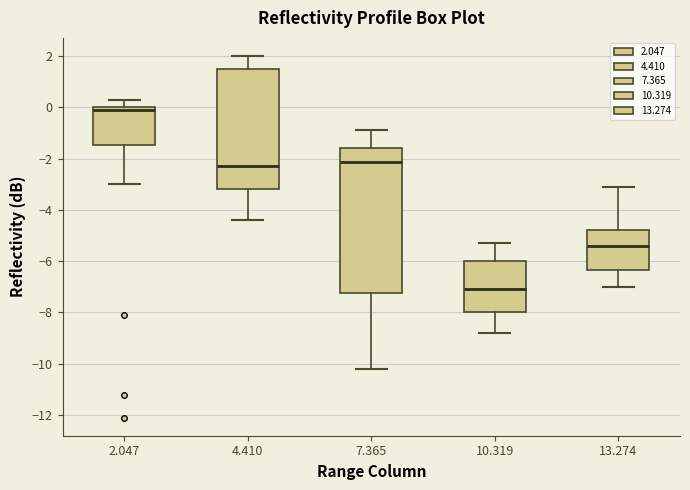

Where is the upper edge of the box at x = 13.274 on the y-axis? The values are not printed on the chart, so give them approximately, as read against the axis.

-4.8